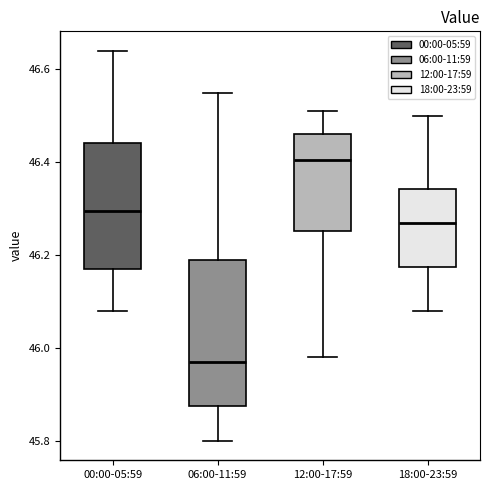

Where does the lower whisker of the box for 00:00-05:59 end on the y-axis? The values are not printed on the chart, so give them approximately, as read against the axis.

46.08